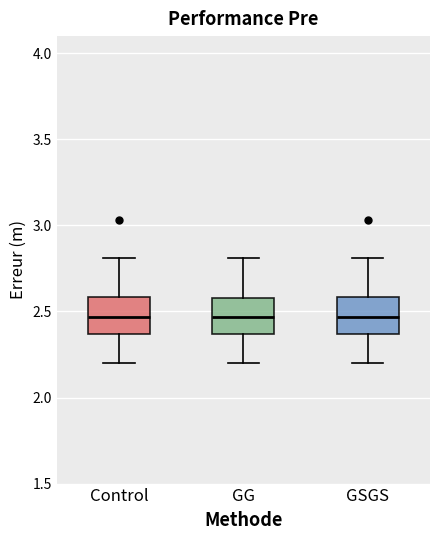

Reading left to right, read every box against the y-axis: the position of its median line, the range the box covers, and the ends of its whiskers. The values are not printed on the chart, so give them approximately, as read against the axis.

Control: median 2.45, box 2.35 to 2.60, whiskers 2.20 to 2.80
GG: median 2.45, box 2.35 to 2.60, whiskers 2.20 to 2.80
GSGS: median 2.45, box 2.35 to 2.60, whiskers 2.20 to 2.80